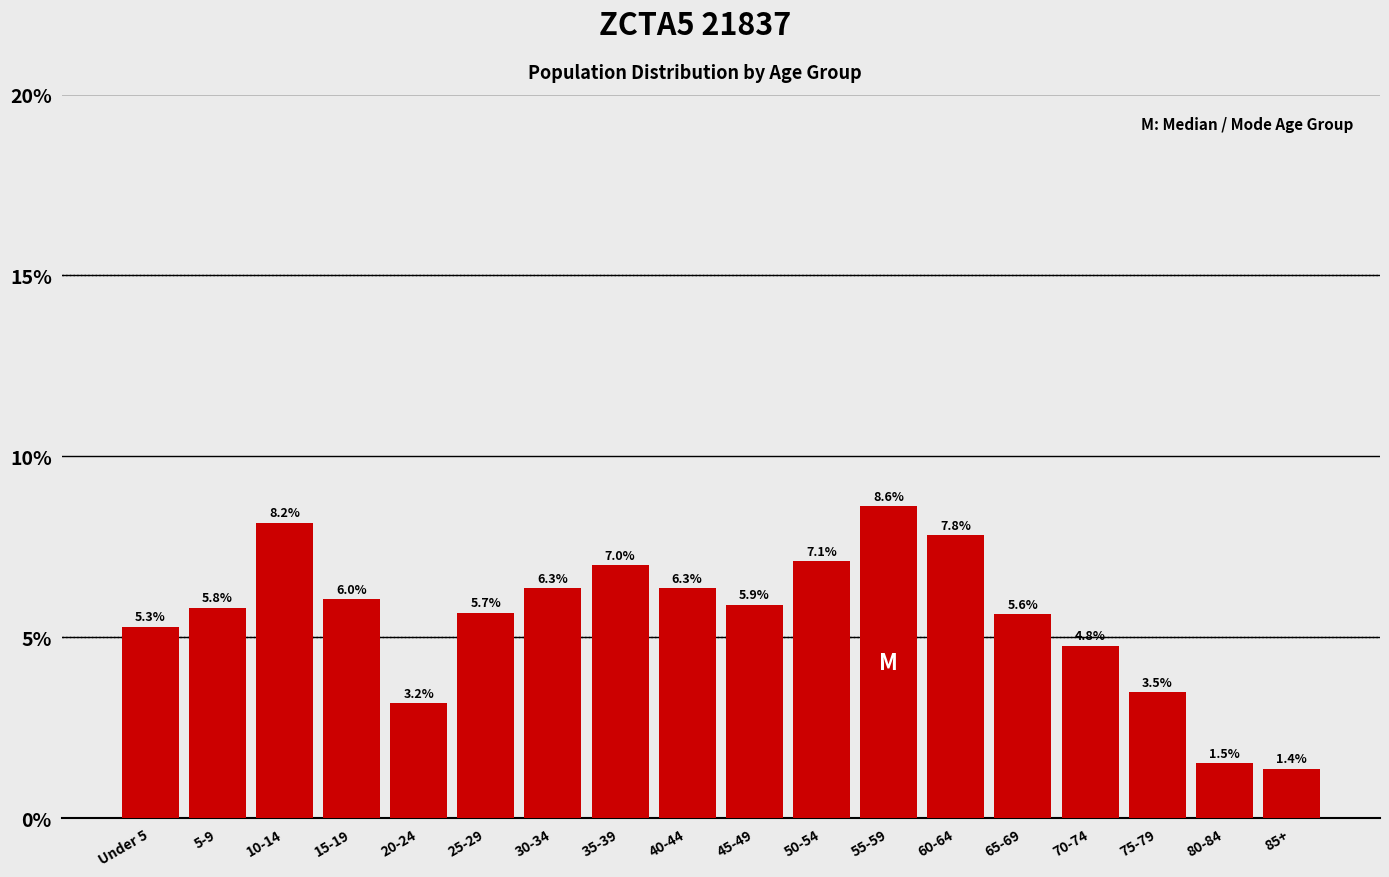

Reading left to right, list all the values displayed in this chart.

5.3	5.8	8.2	6.0	3.2	5.7	6.3	7.0	6.3	5.9	7.1	8.6	7.8	5.6	4.8	3.5	1.5	1.4